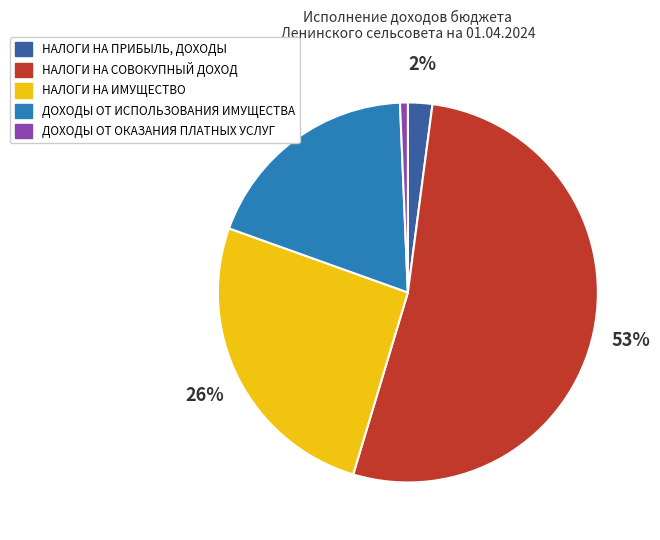

Do ДОХОДЫ ОТ ИСПОЛЬЗОВАНИЯ ИМУЩЕСТВА and НАЛОГИ НА СОВОКУПНЫЙ ДОХОД together represent more than half of the pie?

Yes